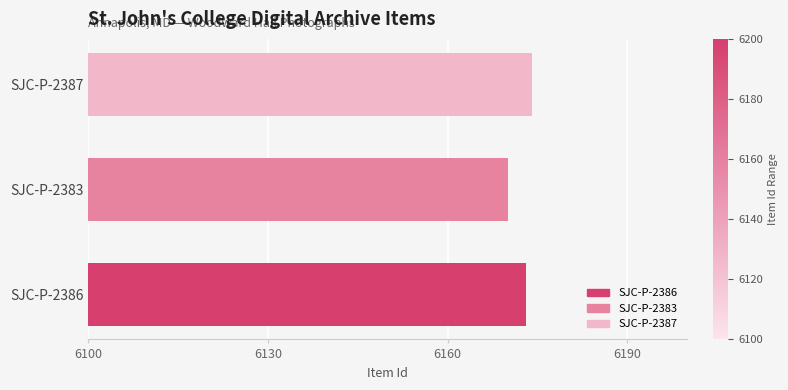

What is the maximum value shown in the chart?

6174